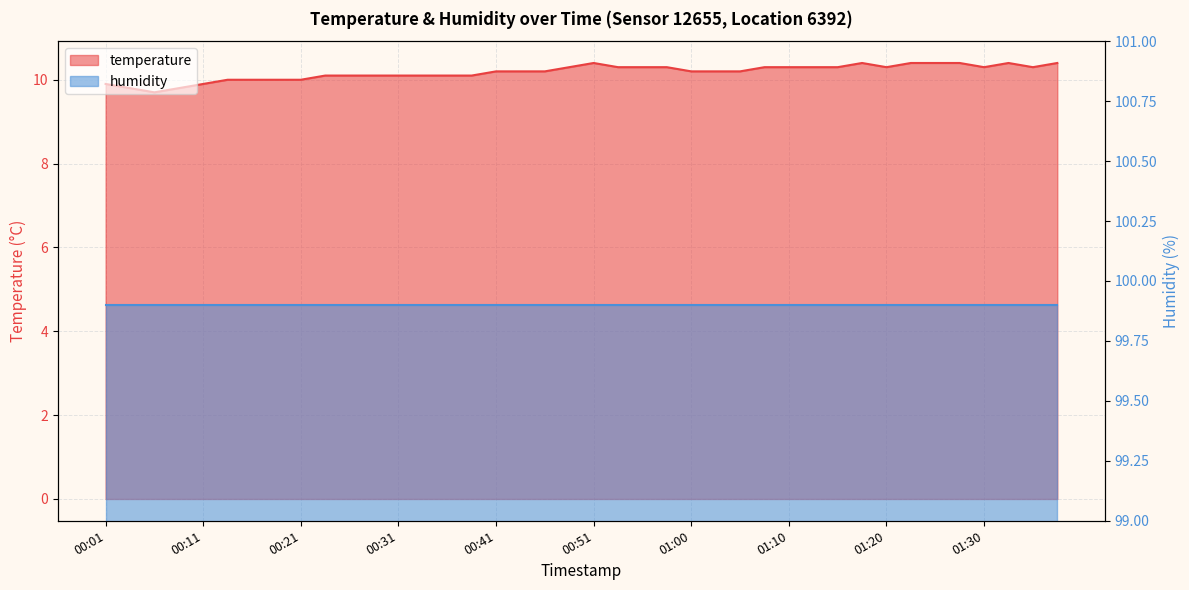

Reading left to right, what are all the values shown in this chart?

00:01=9.9	00:04=9.8	00:06=9.7	00:09=9.8	00:11=9.9	00:14=10.0	00:16=10.0	00:19=10.0	00:21=10.0	00:23=10.1	00:26=10.1	00:28=10.1	00:31=10.1	00:33=10.1	00:36=10.1	00:38=10.1	00:41=10.2	00:43=10.2	00:46=10.2	00:48=10.3	00:51=10.4	00:53=10.3	00:55=10.3	00:58=10.3	01:00=10.2	01:03=10.2	01:05=10.2	01:08=10.3	01:10=10.3	01:13=10.3	01:15=10.3	01:18=10.4	01:20=10.3	01:23=10.4	01:25=10.4	01:27=10.4	01:30=10.3	01:32=10.4	01:35=10.3	01:37=10.4